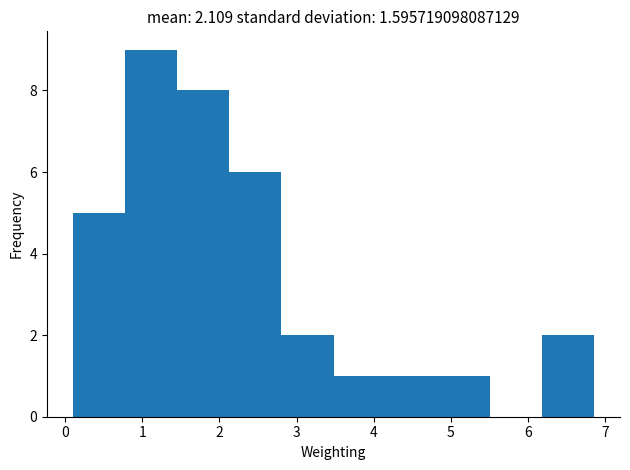

Which range on the x-axis has the tallest bar?

0.8 to 1.5